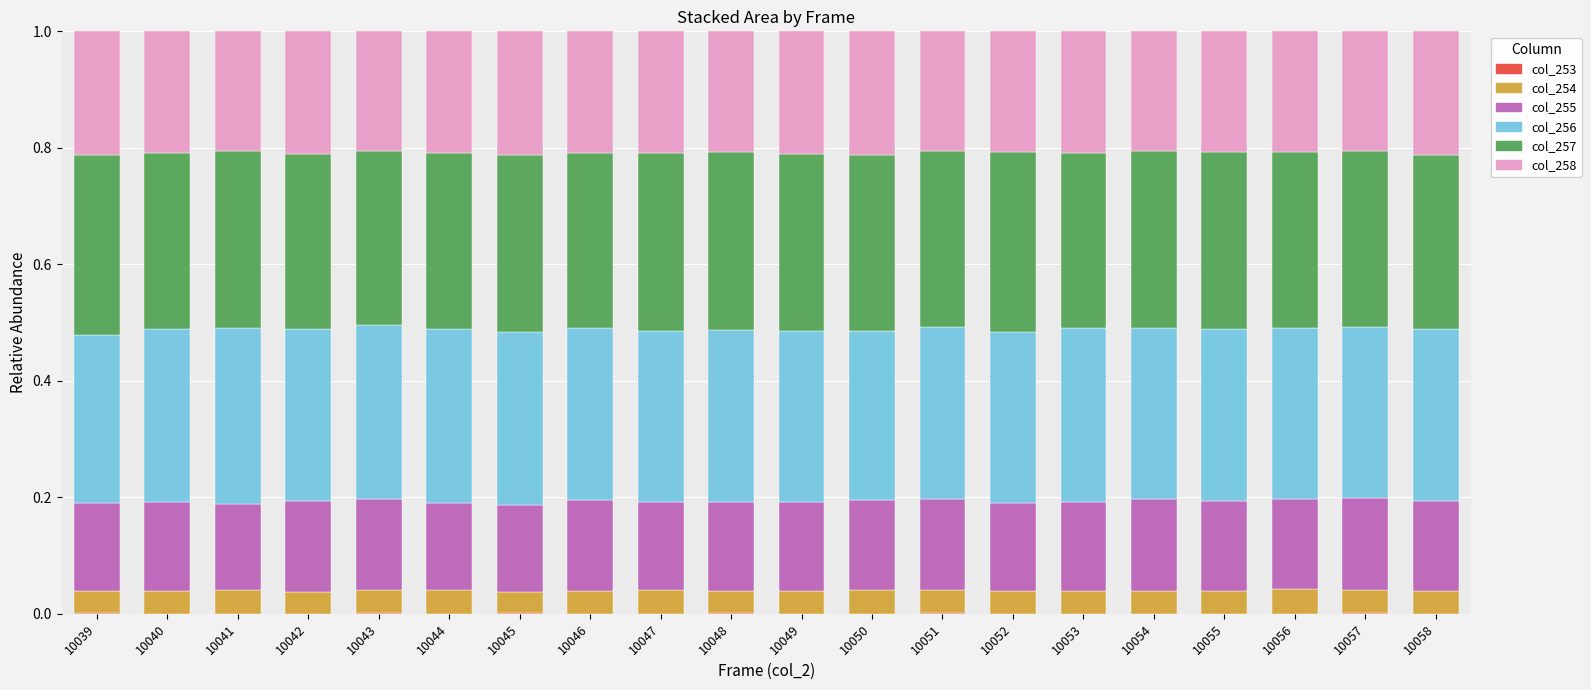

Are the bars grouped side by side (vs. stacked)?

No